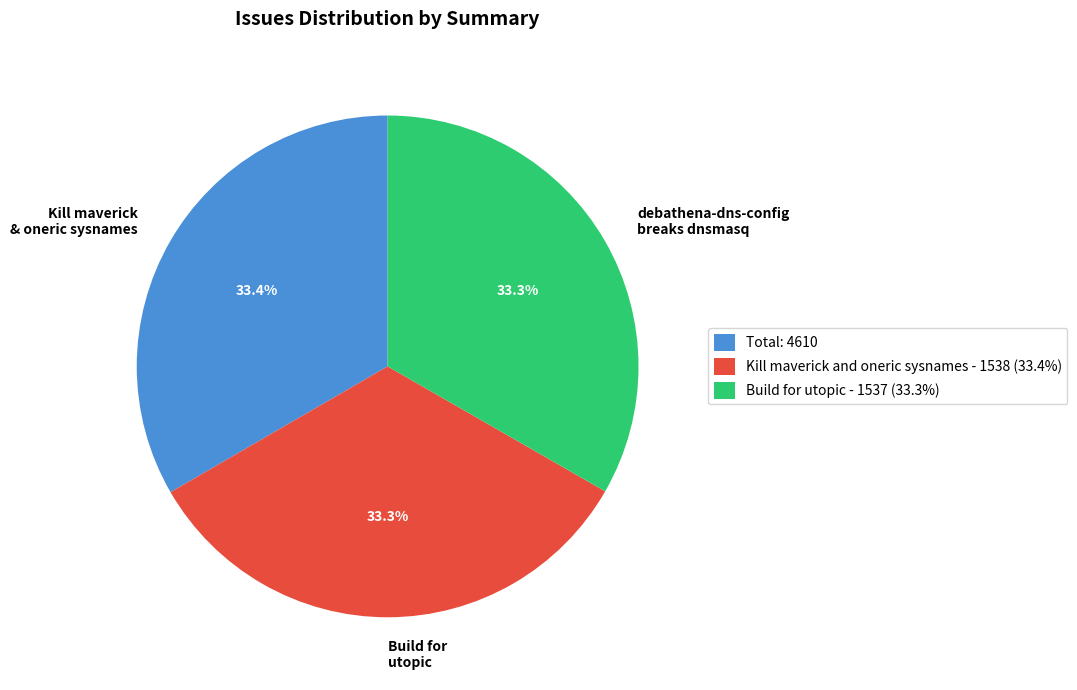

Does any single category account for the majority?

No